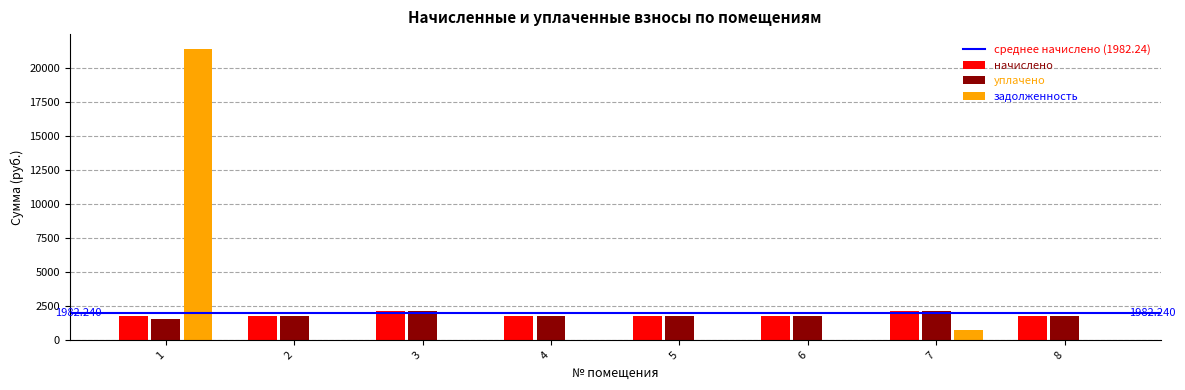

Is the value of начислено at 8 greater than the value of задолженность at 4?

Yes